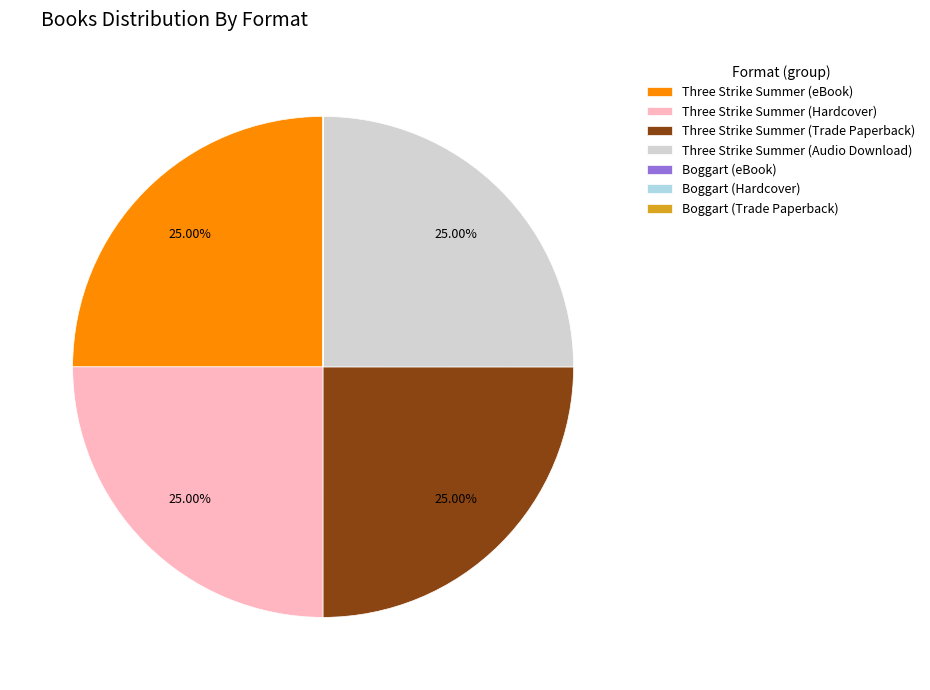

Is Three Strike Summer (eBook) the majority of the pie?

No